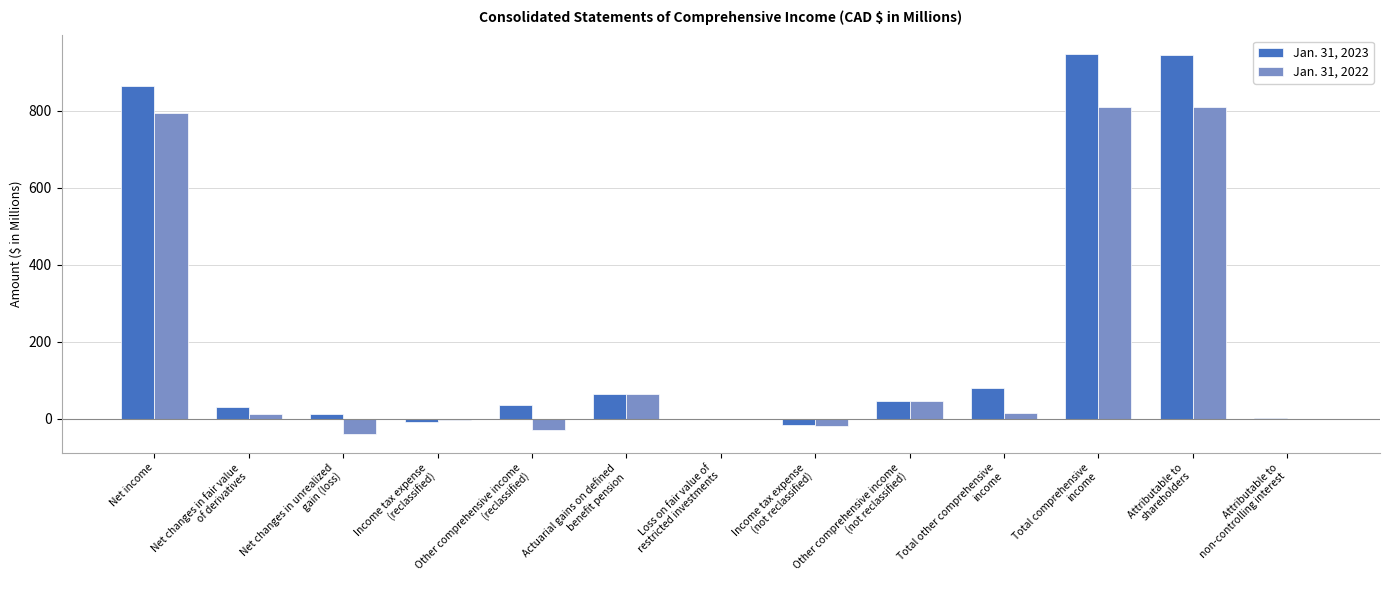

Which series has the largest total across all categories?

Jan. 31, 2023